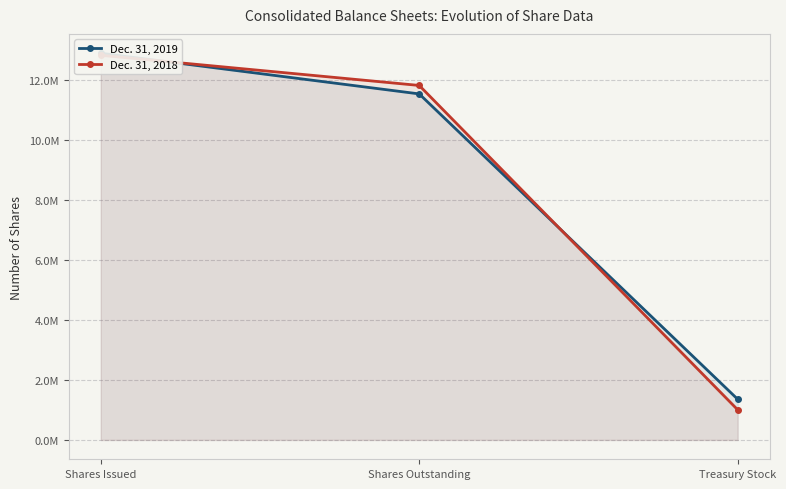

What is the sum of all Dec. 31, 2018 values?

25670972